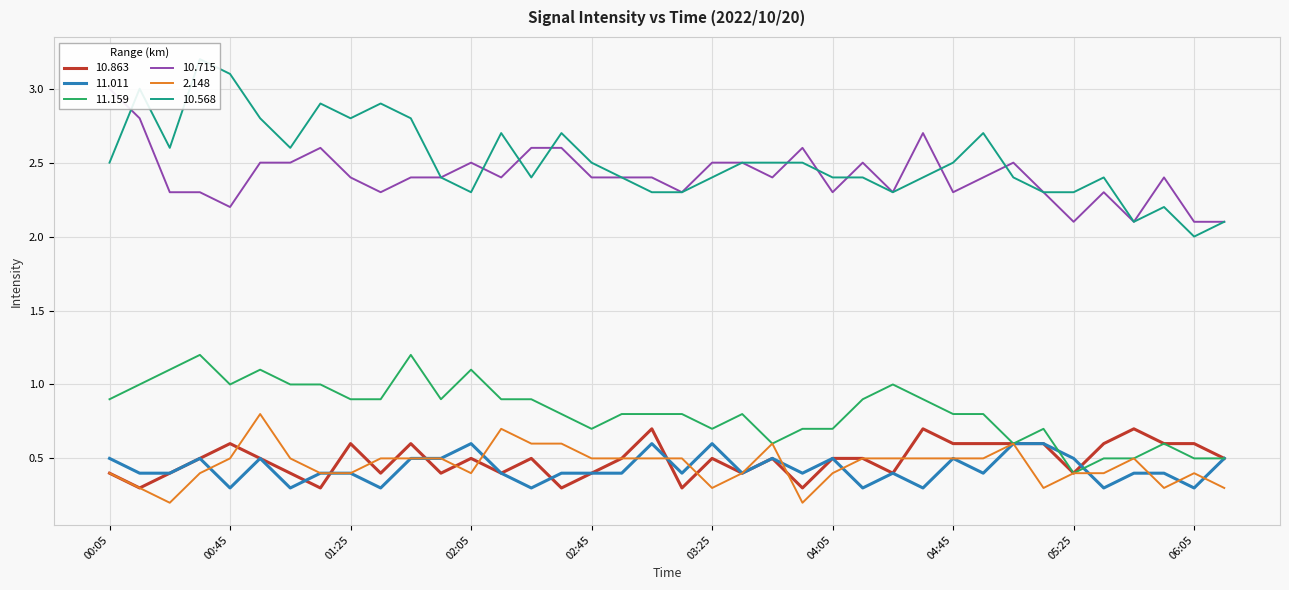

What are all the series names shown in the legend?

10.863, 11.011, 11.159, 10.715, 2.148, 10.568